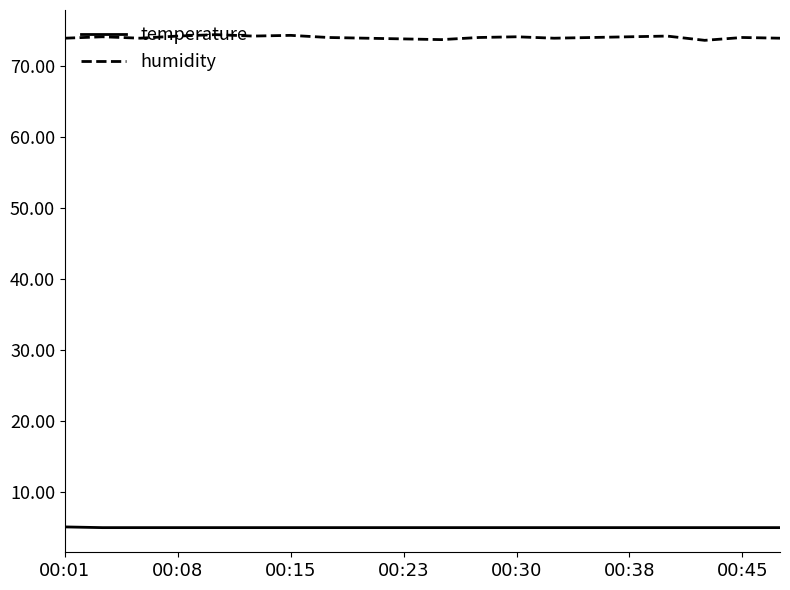

True or false: humidity and temperature intersect in this chart.

False